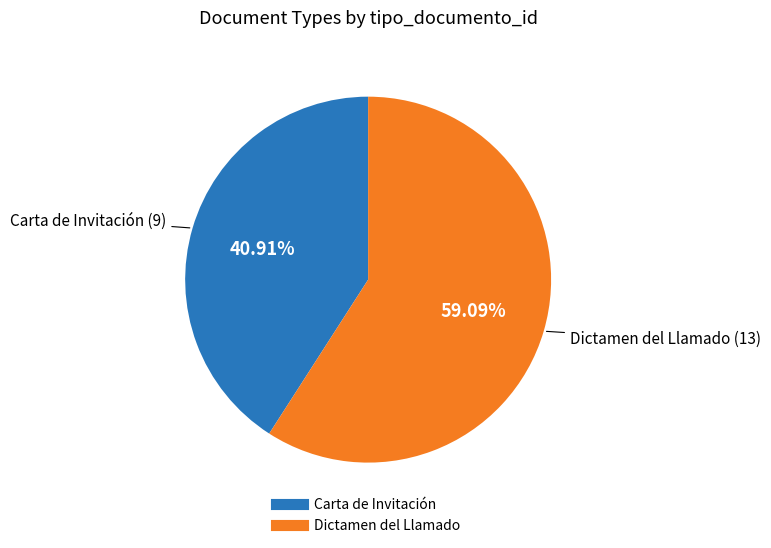

To the nearest percent, what is the difference between the largest and smallest slice percentages?

18%